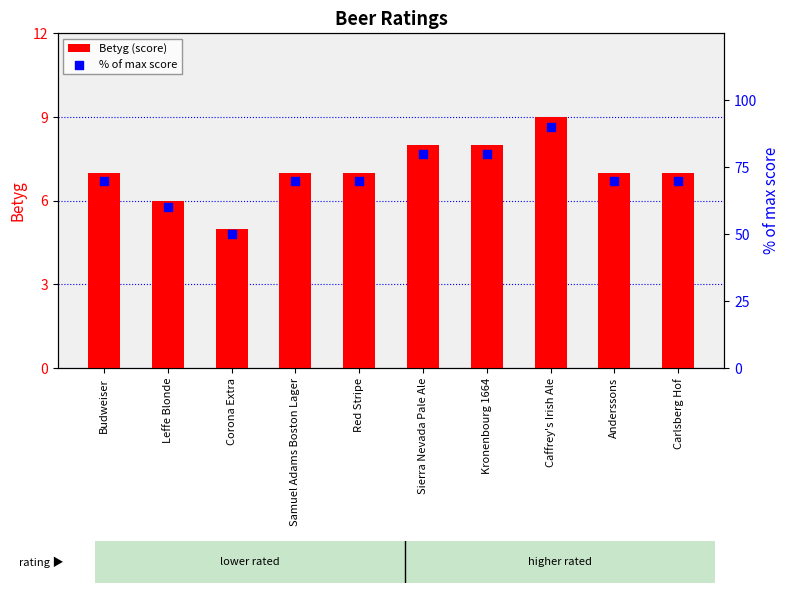

Is the value of % of max score at Carlsberg Hof greater than the value of Betyg (score) at Red Stripe?

Yes